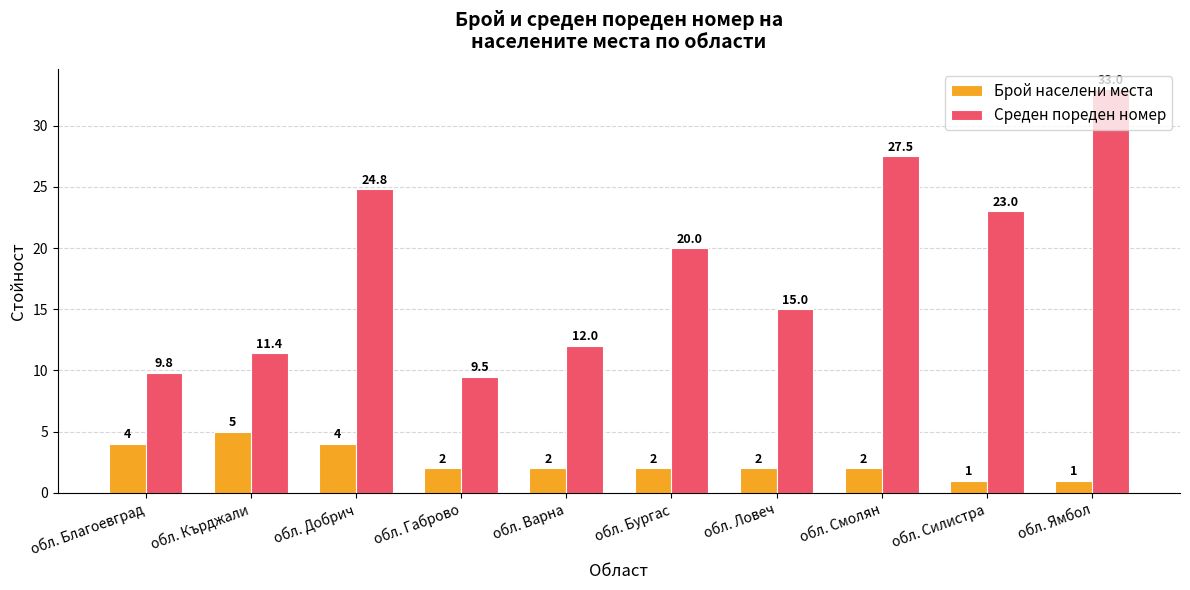

Rank the series by their average value, from highest to lowest.

Среден пореден номер, Брой населени места